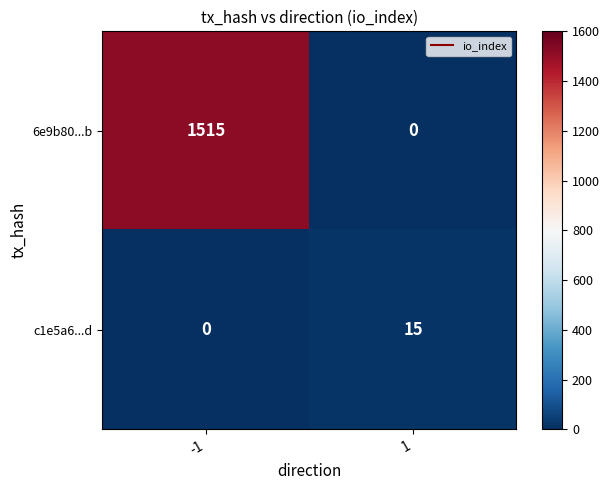

What is the sum of the c1e5a6...d values at 1 and -1?

15